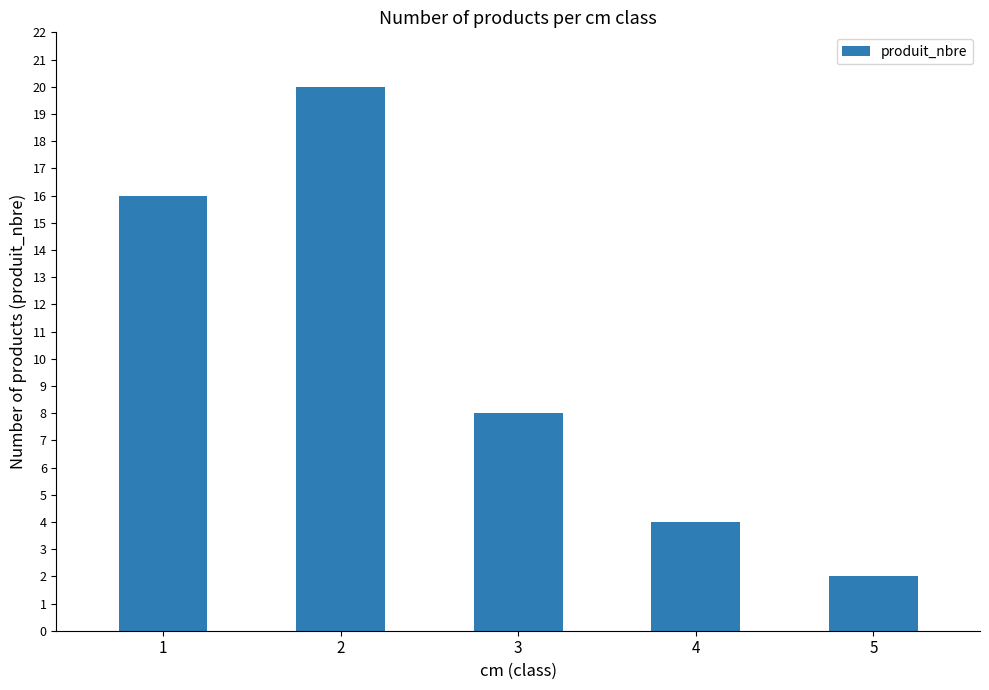

What is the change in value from 2 to 4?

-16